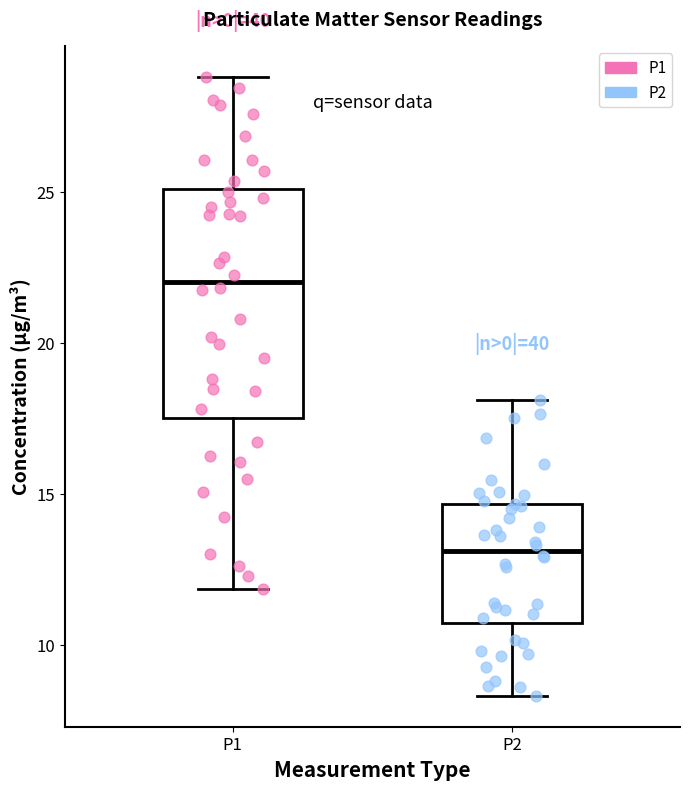

Where is the upper edge of the box for P1 on the y-axis? The values are not printed on the chart, so give them approximately, as read against the axis.

25.0